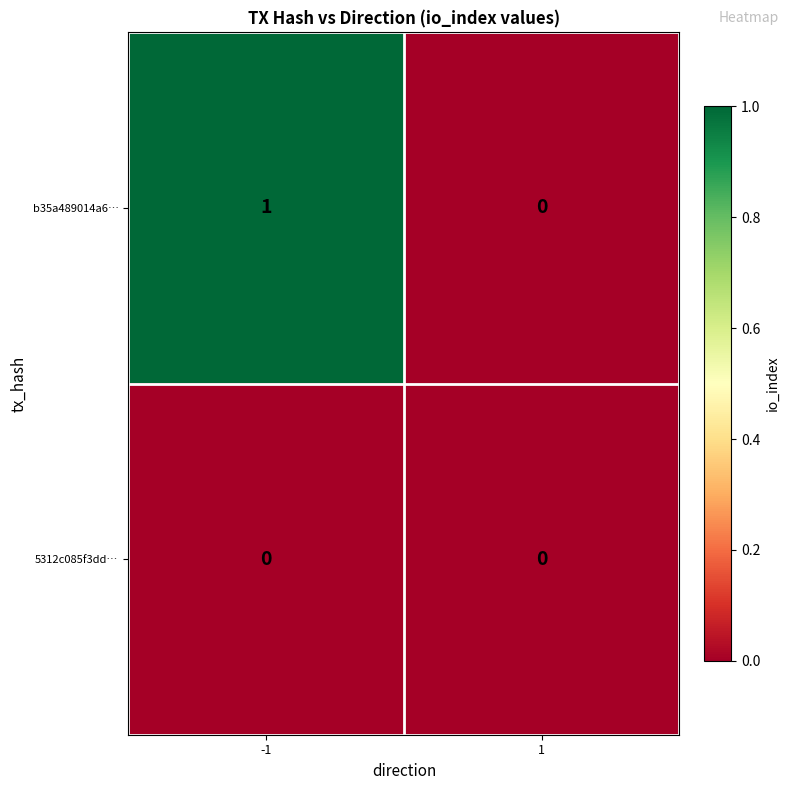

At which category is the sum across all series the highest?

-1